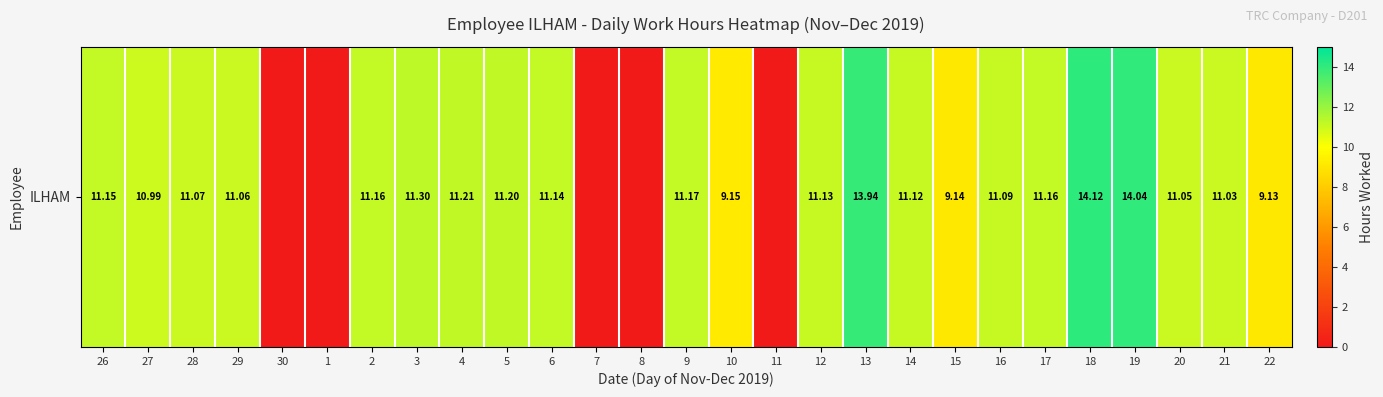

What is the greatest value displayed?

14.1